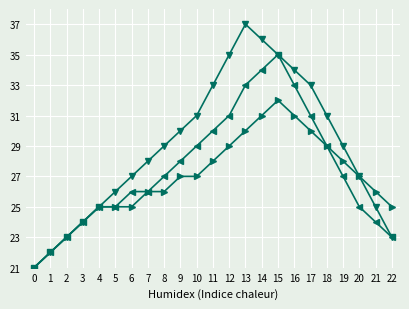

What is the spread (max minus min) of values at 12?

6